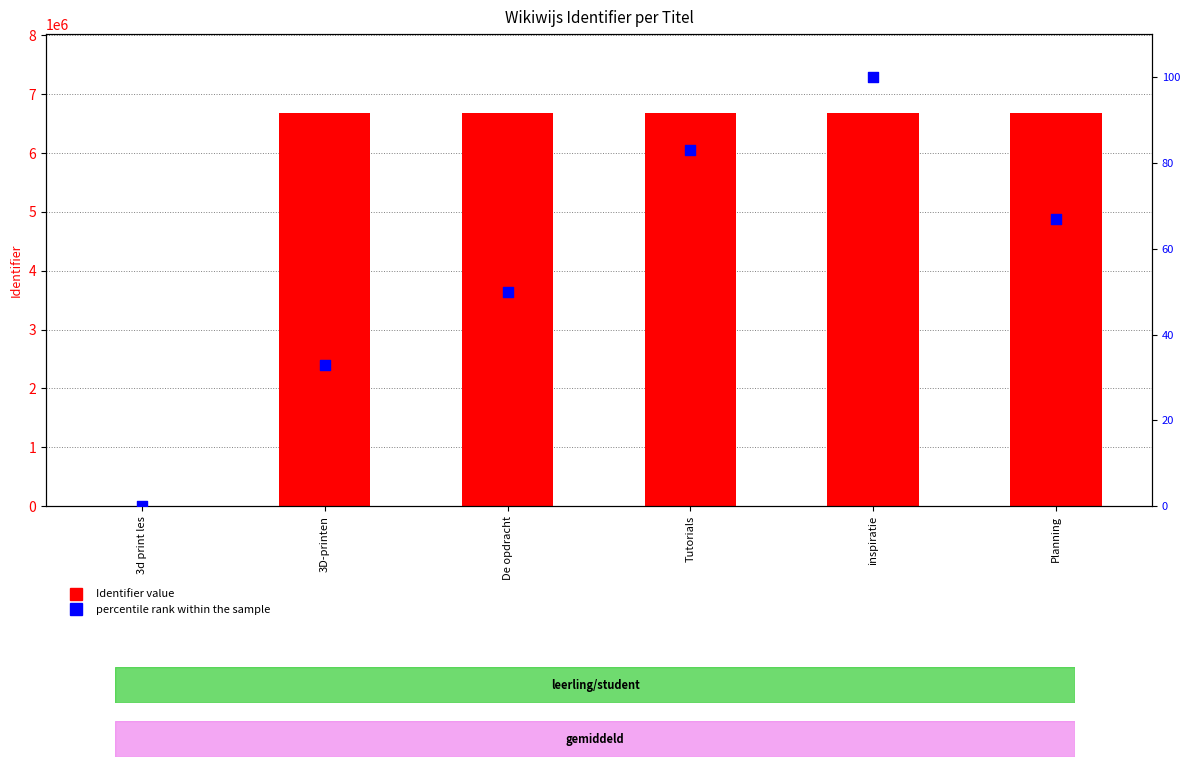

At how many categories does at least one series exceed 5075087?

5